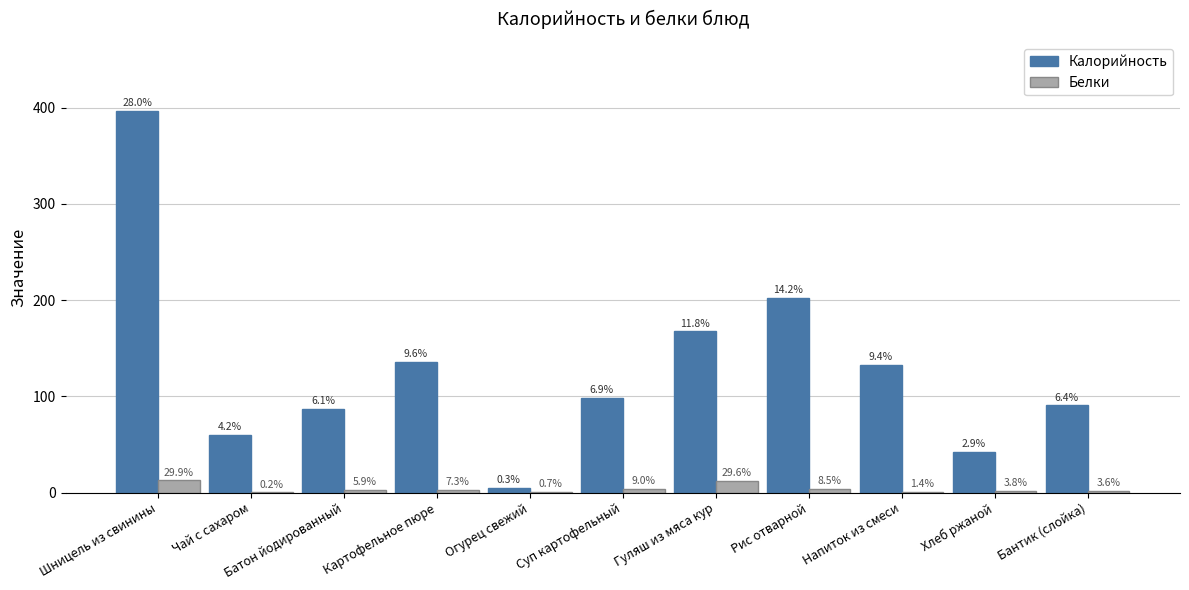

At which label does Калорийность first exceed 98?

Шницель из свинины